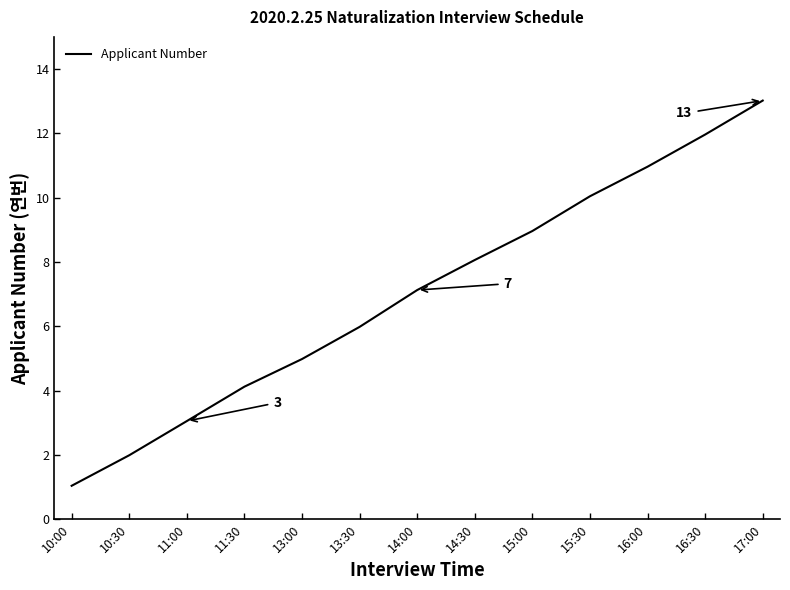

Which has a higher value, 11:30 or 16:30?

16:30